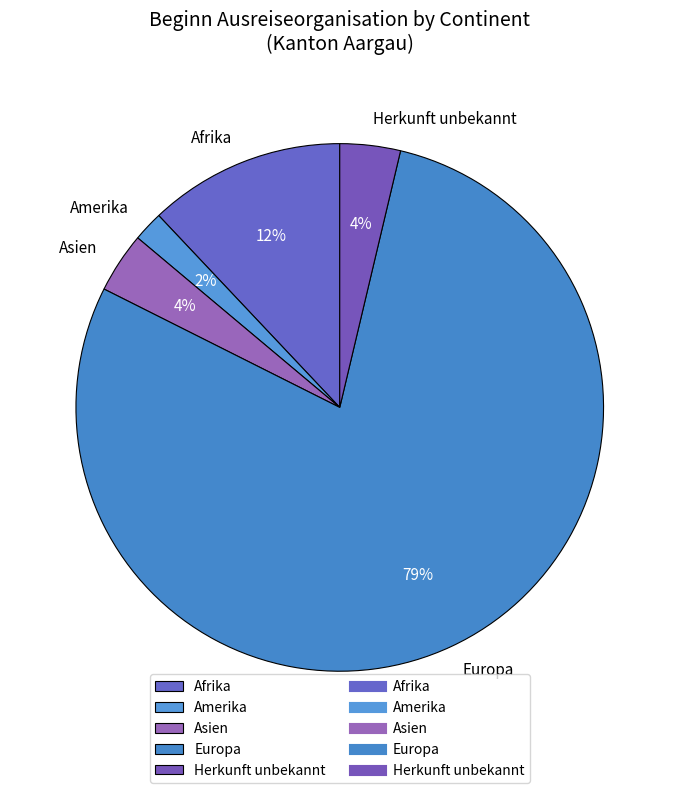

Which category has the smallest portion of the pie?

Amerika